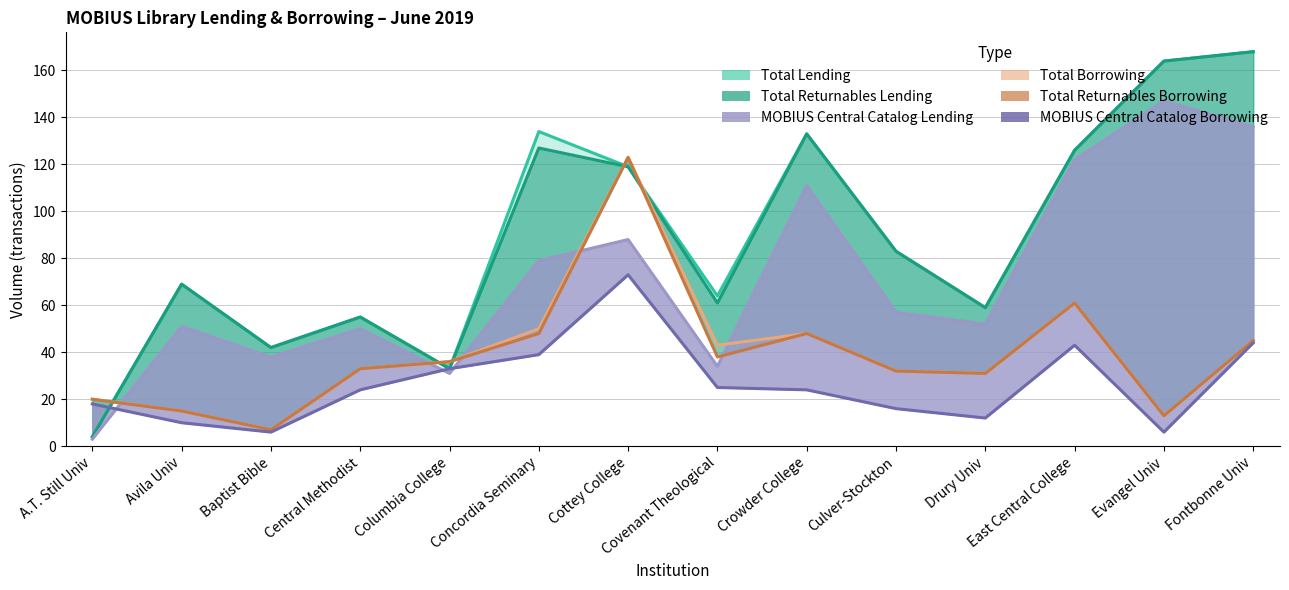

List the labels in order of Total Returnables Borrowing value, smallest first.

Baptist Bible, Evangel Univ, Avila Univ, A.T. Still Univ, Drury Univ, Culver-Stockton, Central Methodist, Columbia College, Covenant Theological, Fontbonne Univ, Concordia Seminary, Crowder College, East Central College, Cottey College